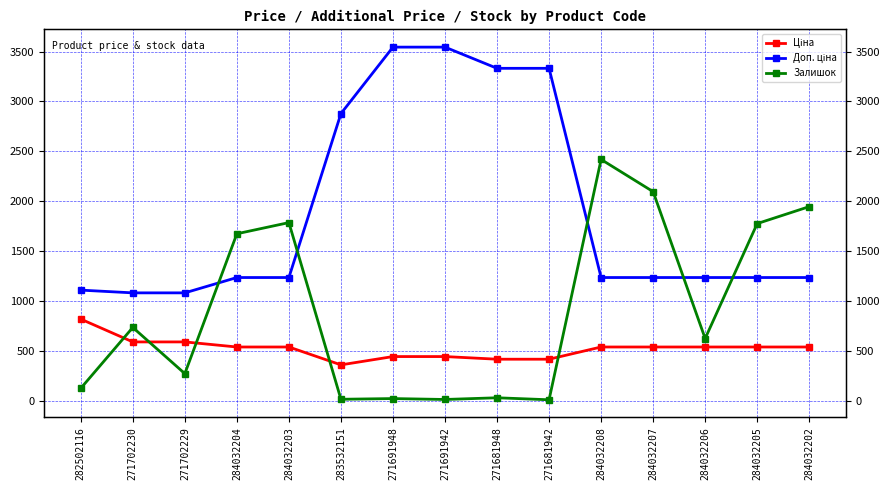

At which label is Залишок closest to 1214?

284032204